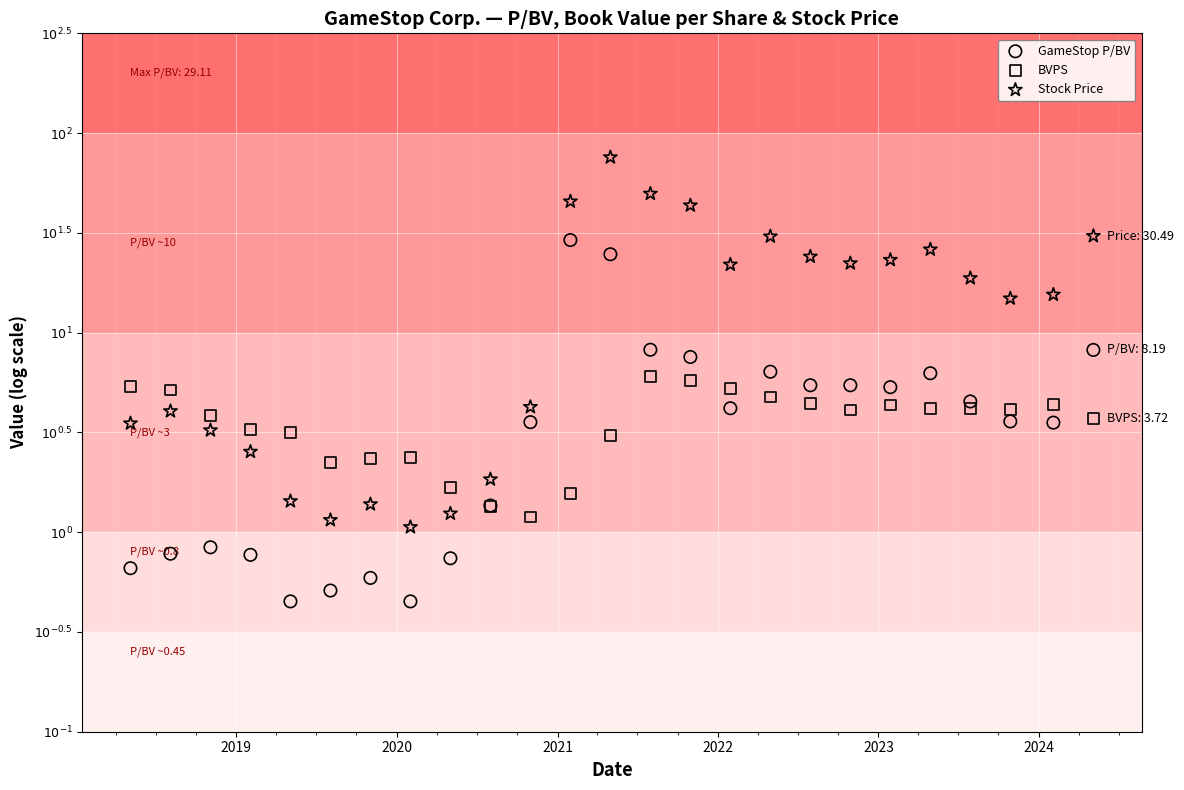

What are all the series names shown in the legend?

GameStop P/BV, BVPS, Stock Price